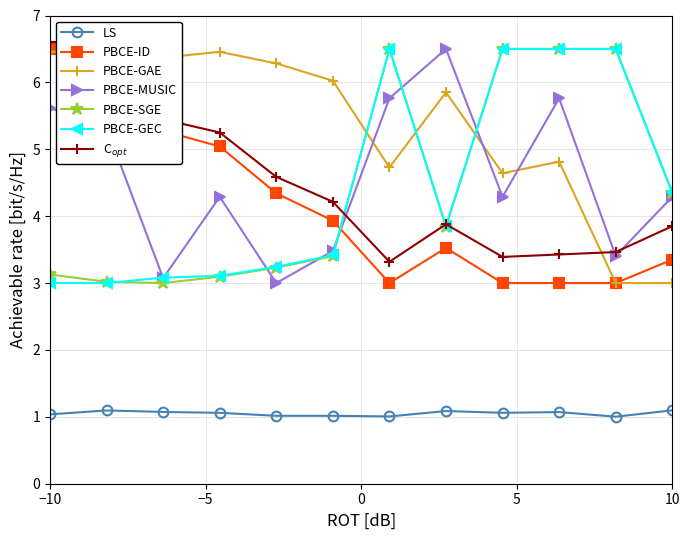

What is the value of the PBCE-GEC point at the 5th from the left?

3.2